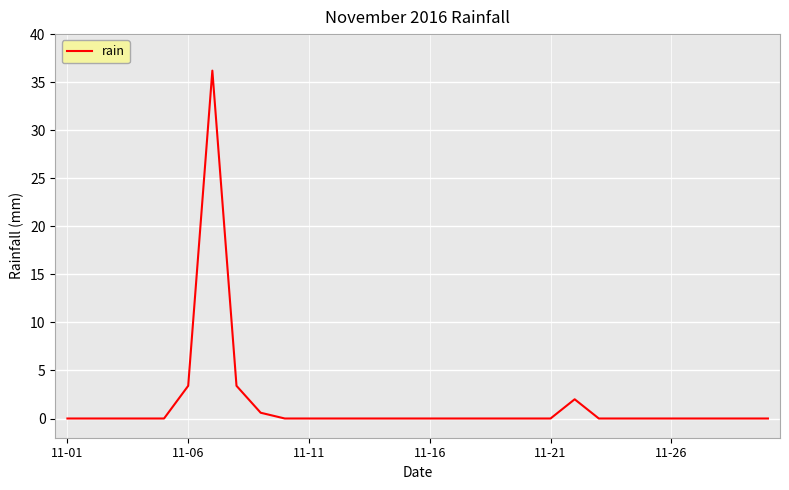

What is the greatest value displayed?

36.2